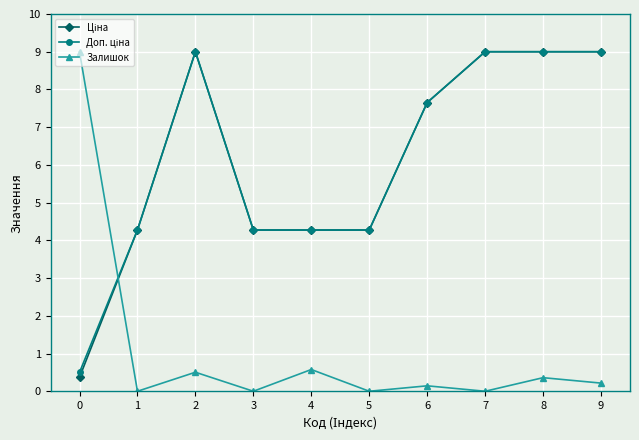

What is the total value across all series at 2?

18.5